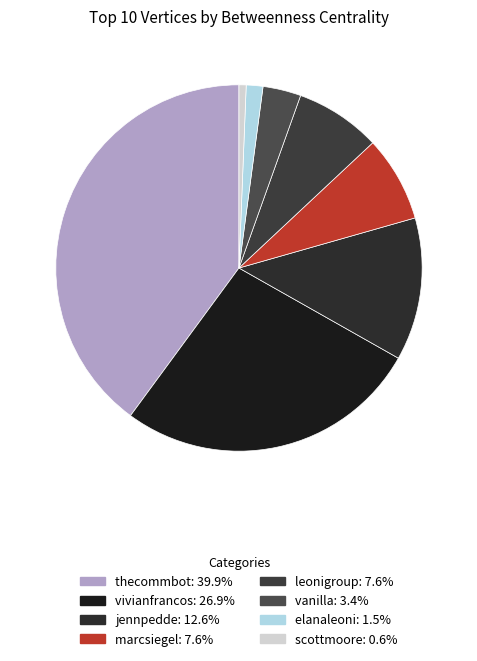

How many segments does this pie chart have?

8